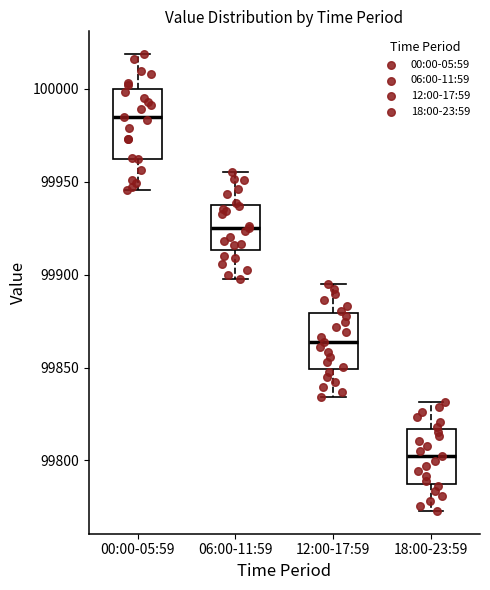

Which box's median line is the highest?

00:00-05:59